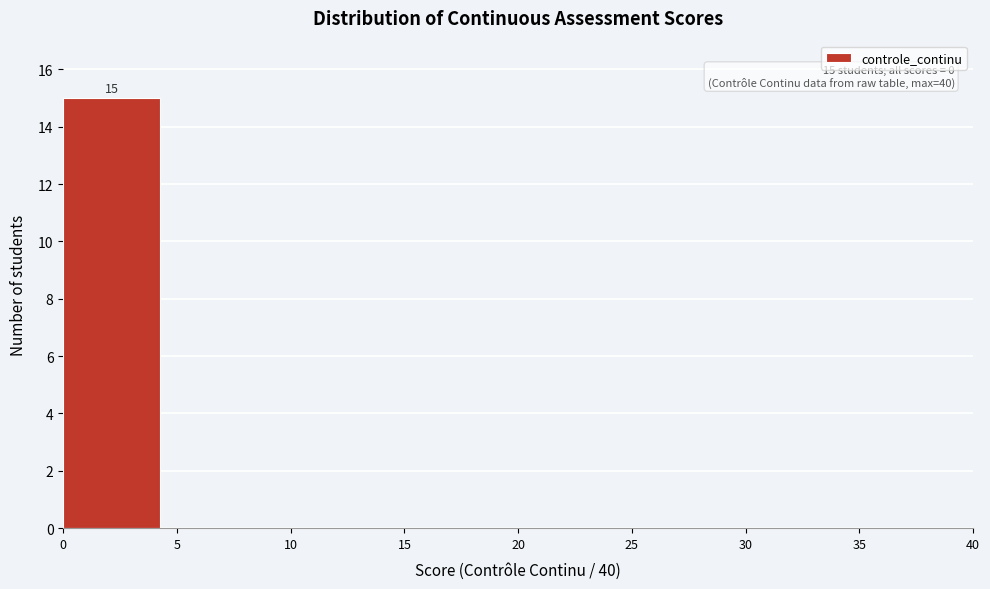

Which range on the x-axis has the tallest bar?

0 to 5